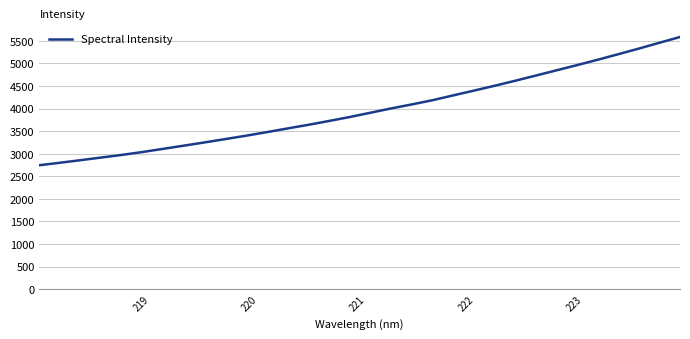

What is the smallest value displayed?

2743.7